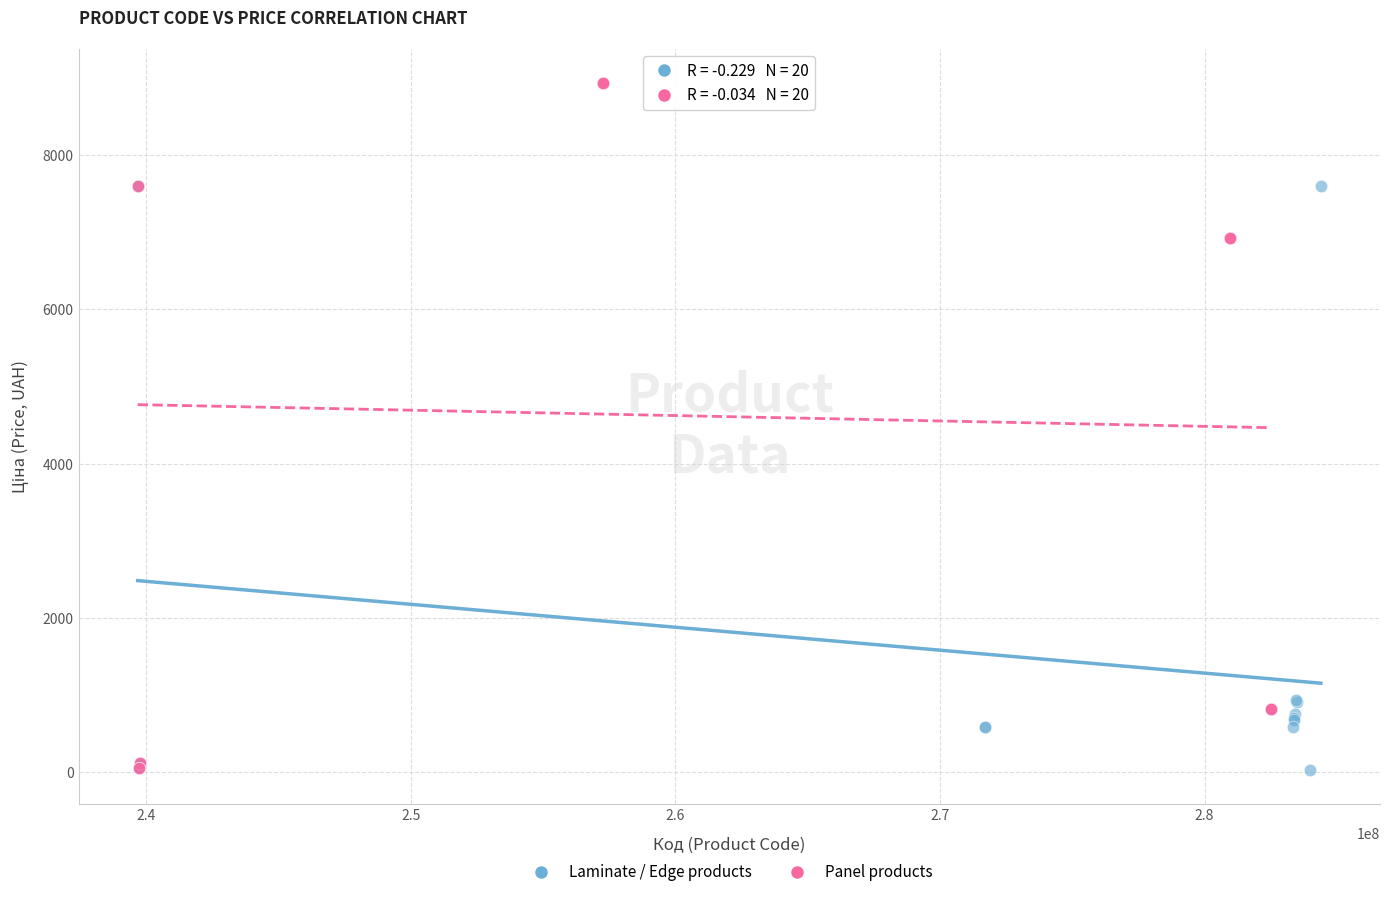

Which series has the largest Y range (max minus min)?

Panel products